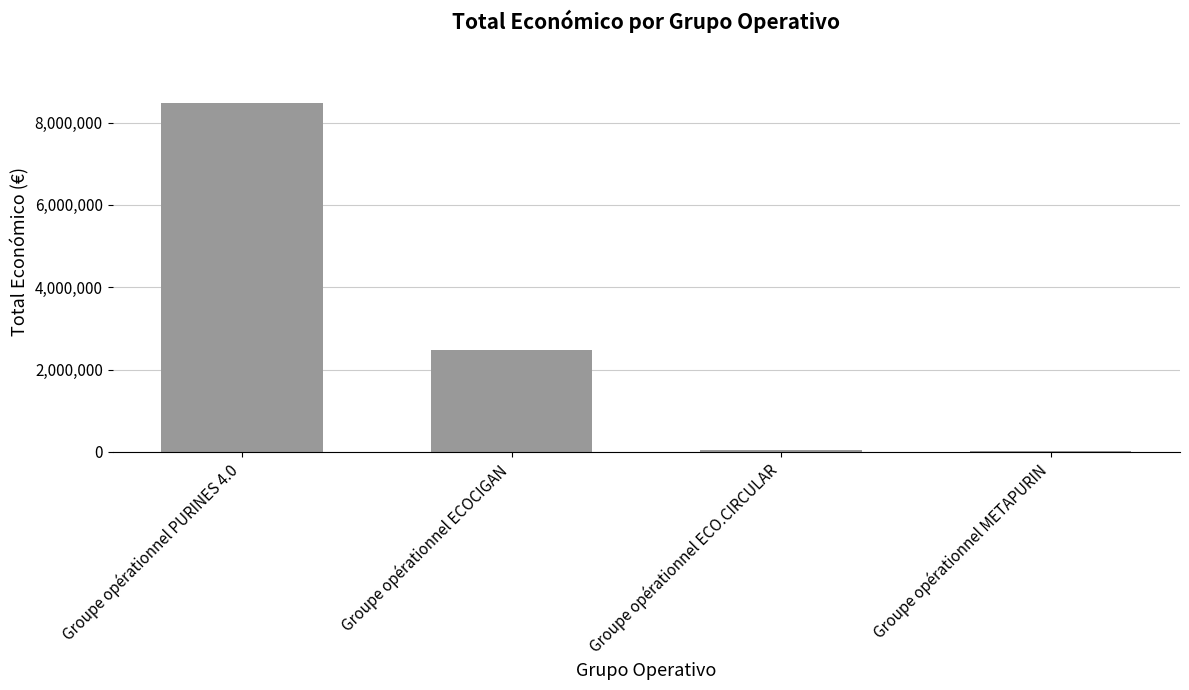

Where is the data nearest to the value 4255997?

Groupe opérationnel ECOCIGAN